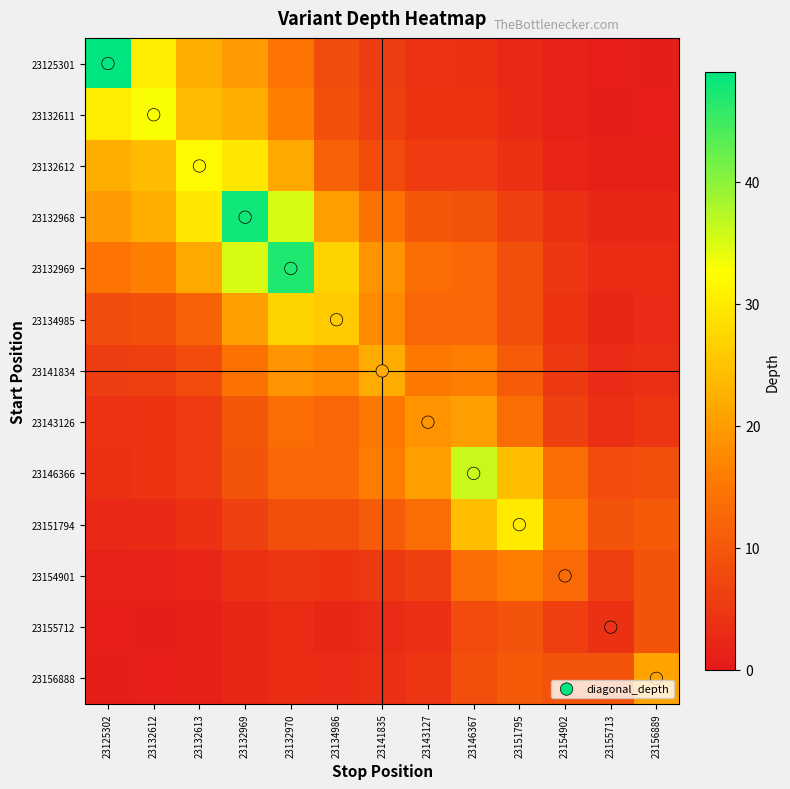

Rank the series at 23155713 from lowest to highest value.

23132611, 23125301, 23132612, 23132968, 23134985, 23141834, 23132969, 23143126, 23155712, 23154901, 23146366, 23156888, 23151794, diagonal_depth